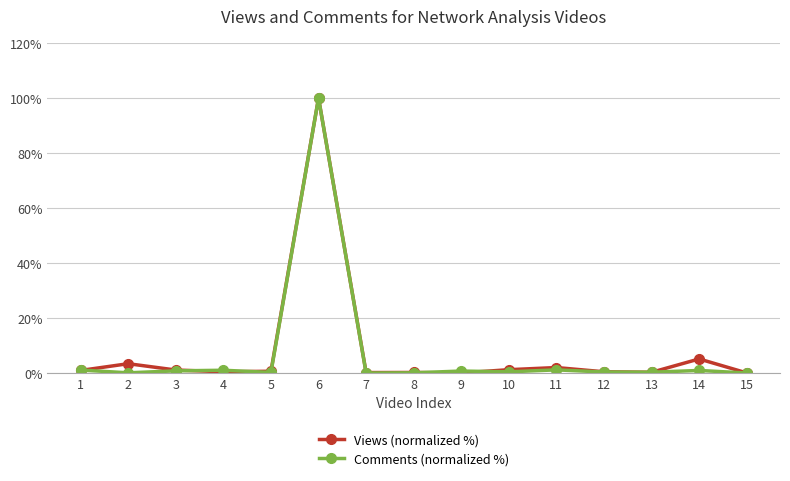

Which category has the highest value across all series?

6